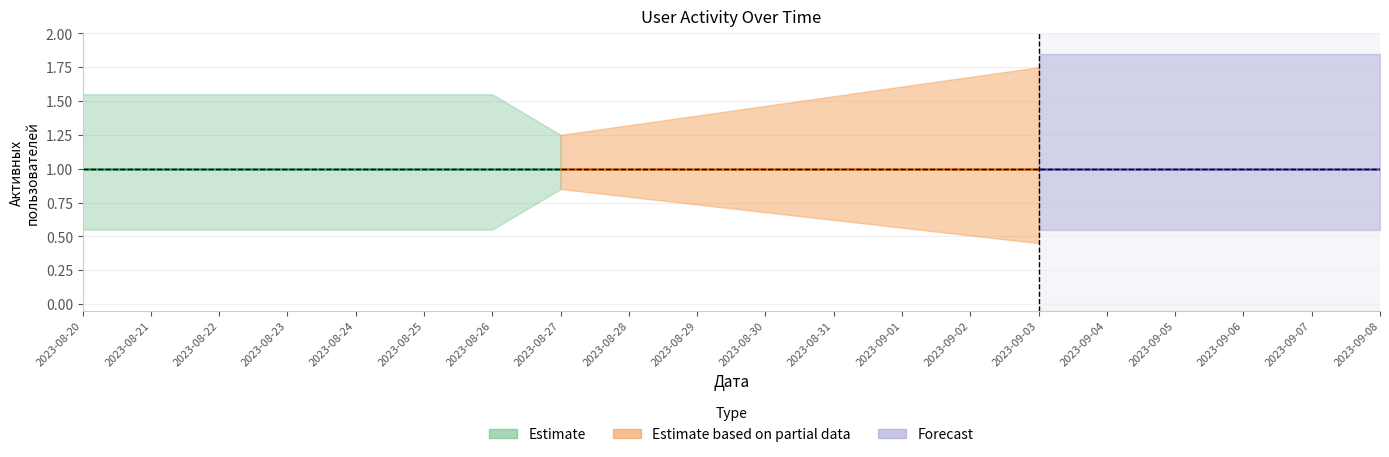

Which category has the lowest value across all series?

2023-08-21